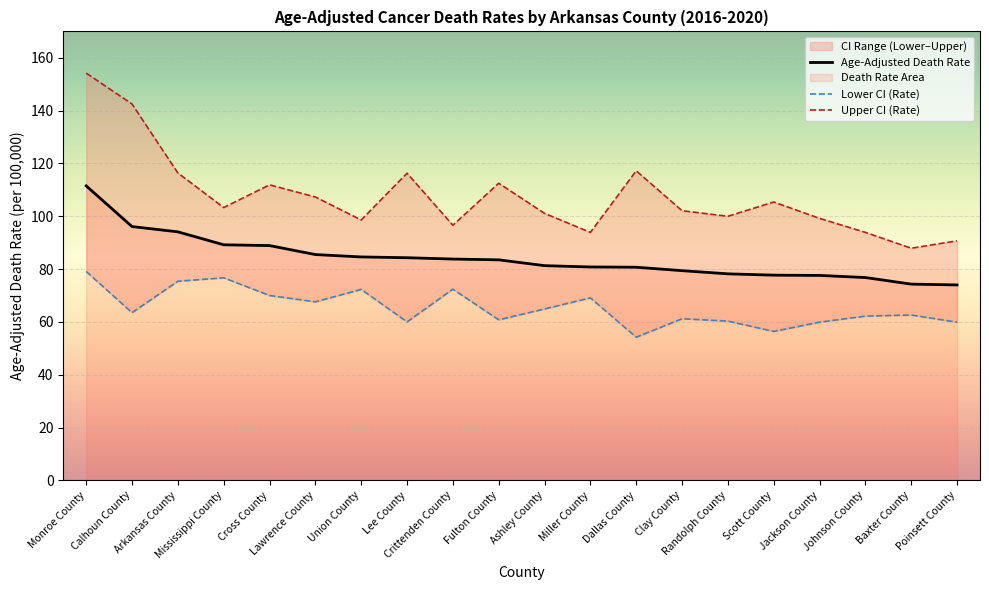

What is the difference between the maximum and minimum values in the Age-Adjusted Death Rate series?

37.5